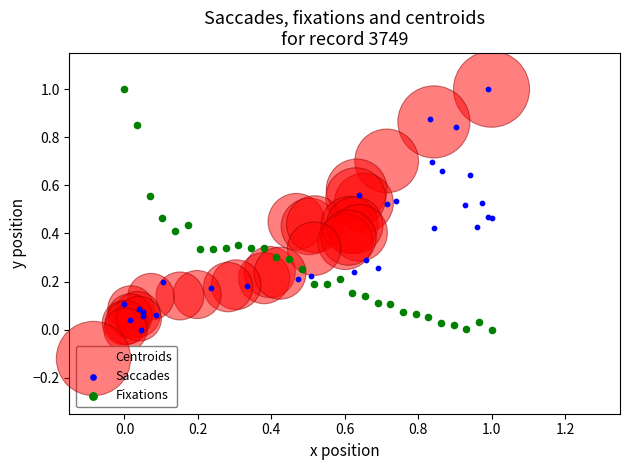

What are all the series names shown in the legend?

Centroids, Saccades, Fixations